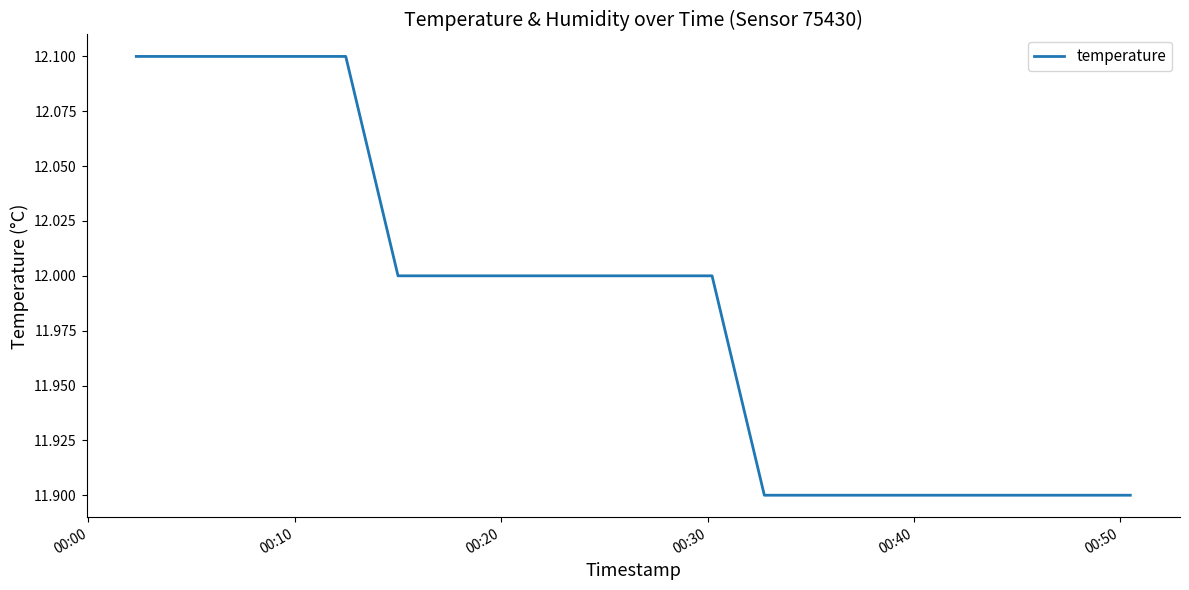

What is the smallest value displayed?

11.9